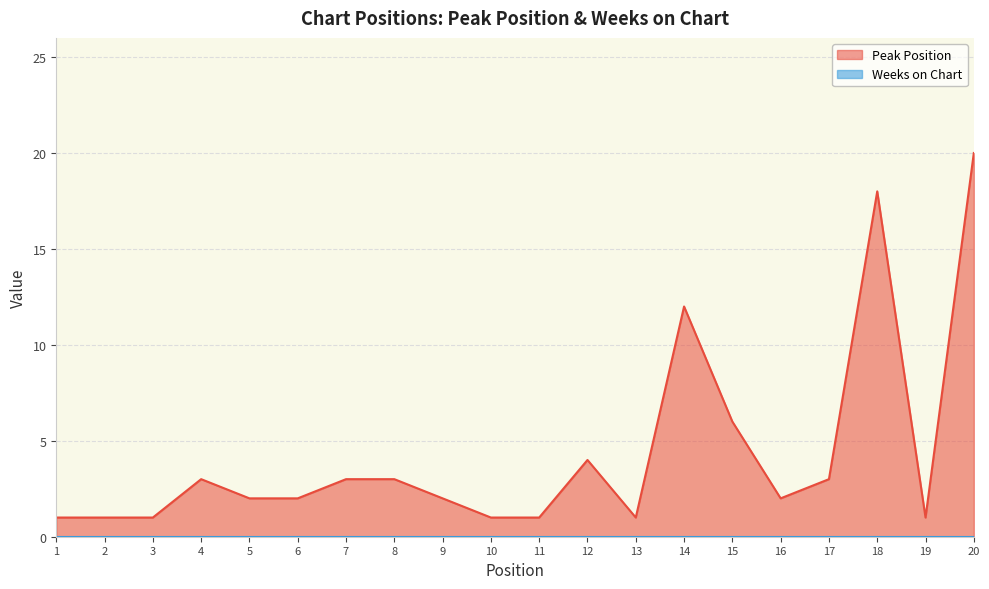

Which has a higher value, 6 or 5?

6